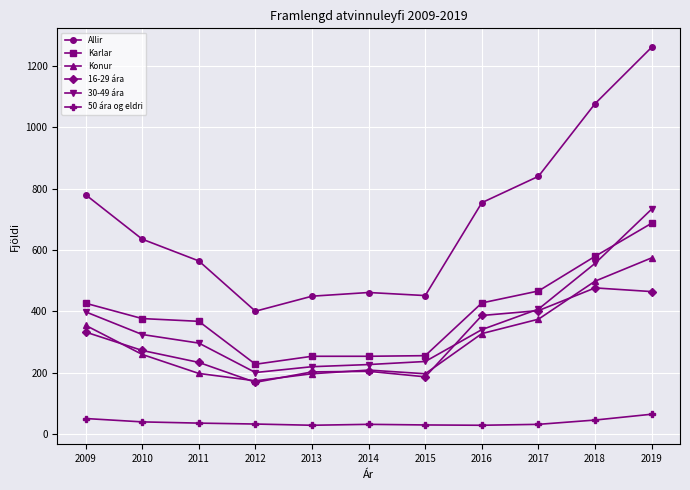

What is the difference between the highest and lowest values at 2010?

596